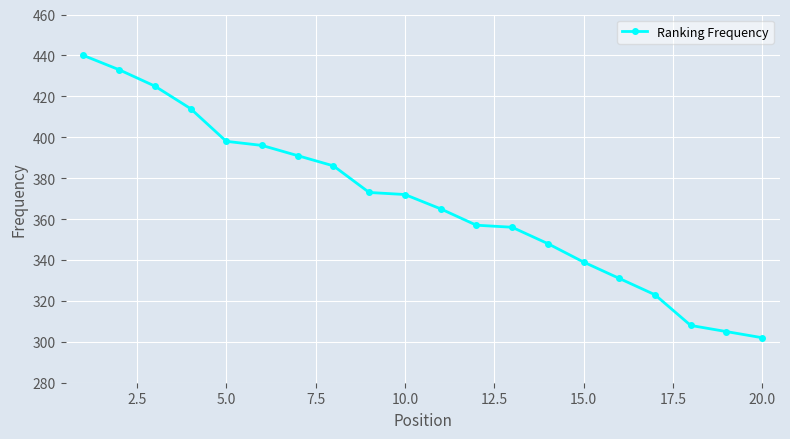

What is the greatest value displayed?

440